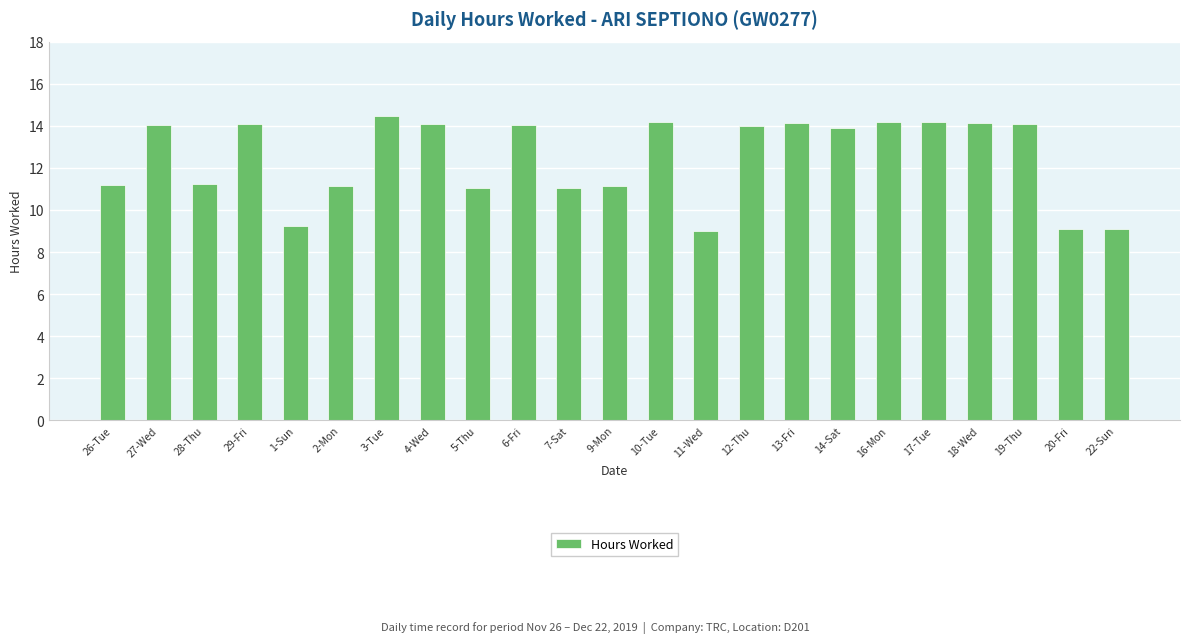

What is the value of the 15th bar from the left?

14.0